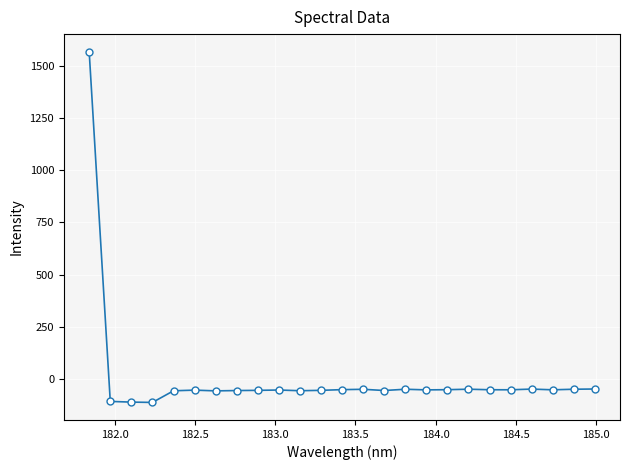

What is the difference between the maximum and minimum values?

1683.8